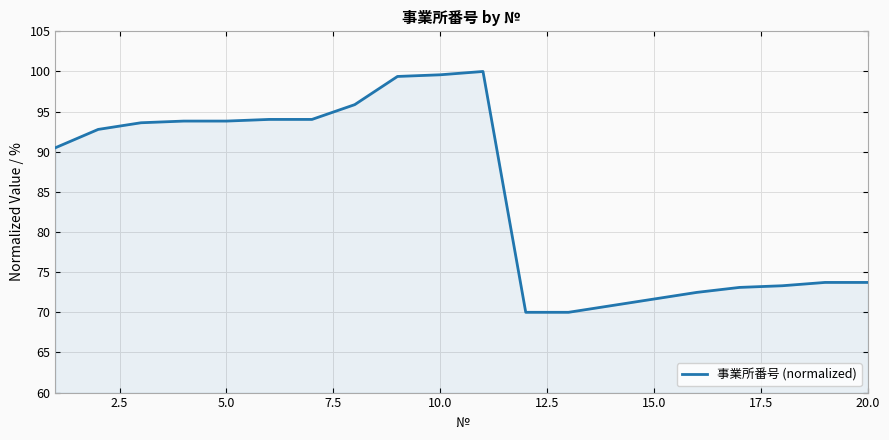

What is the greatest value displayed?

100.0